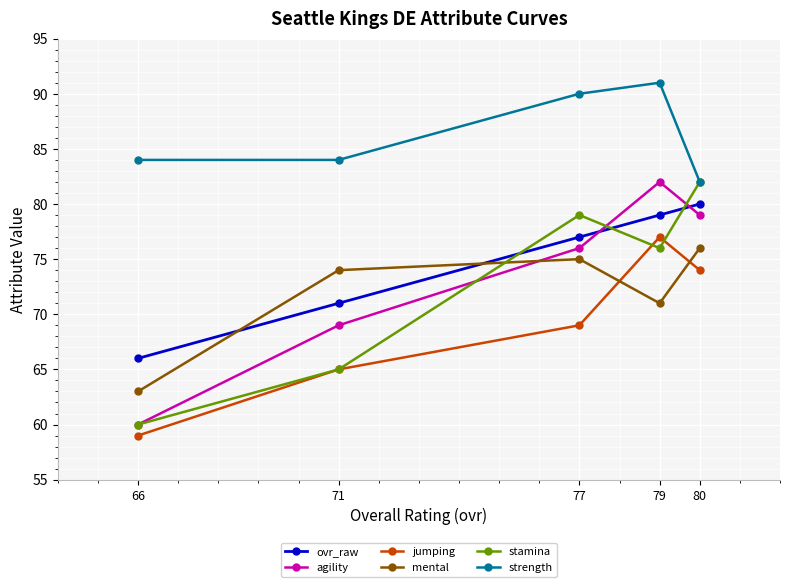

Is it true that mental equals 75 at 77?

True